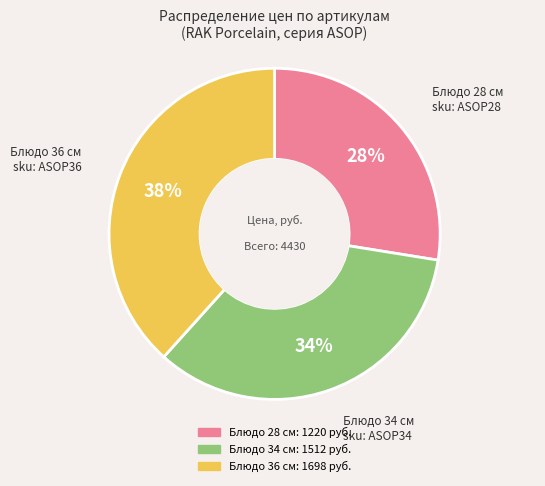

Is there a majority slice in this chart?

No